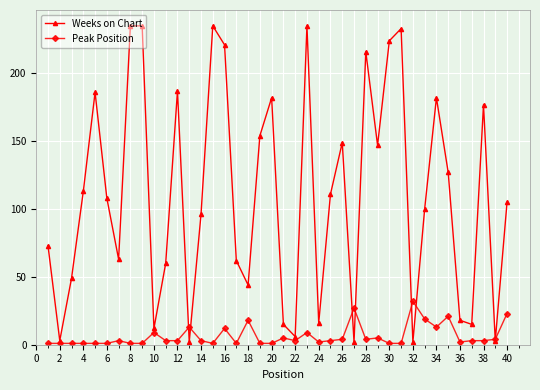

Reading right to left, transcribe all the data shown in this chart.

Weeks on Chart: 105	3	177	15	18	127	182	100	2	233	224	147	216	2	149	111	16	235	6	15	182	154	44	62	221	235	96	2	187	60	12	235	235	63	108	186	113	49	3	73
Peak Position: 23	4	3	3	2	21	13	19	32	1	1	5	4	27	4	3	2	9	3	5	1	1	18	1	12	1	3	13	3	3	9	1	1	3	1	1	1	1	1	1